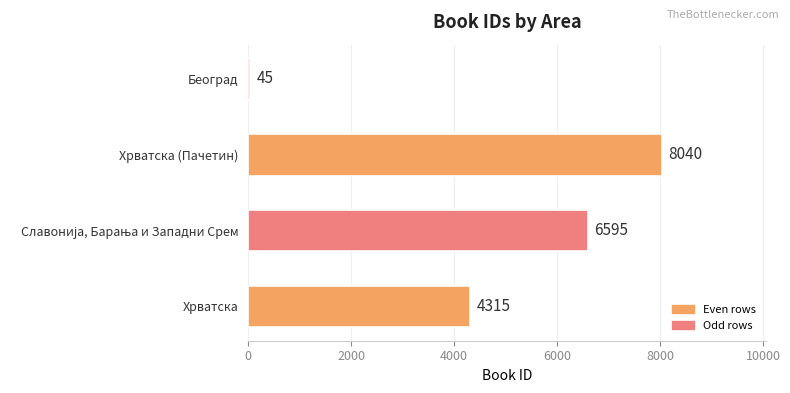

Reading bottom to top, transcribe all the data shown in this chart.

4315	6595	8040	45